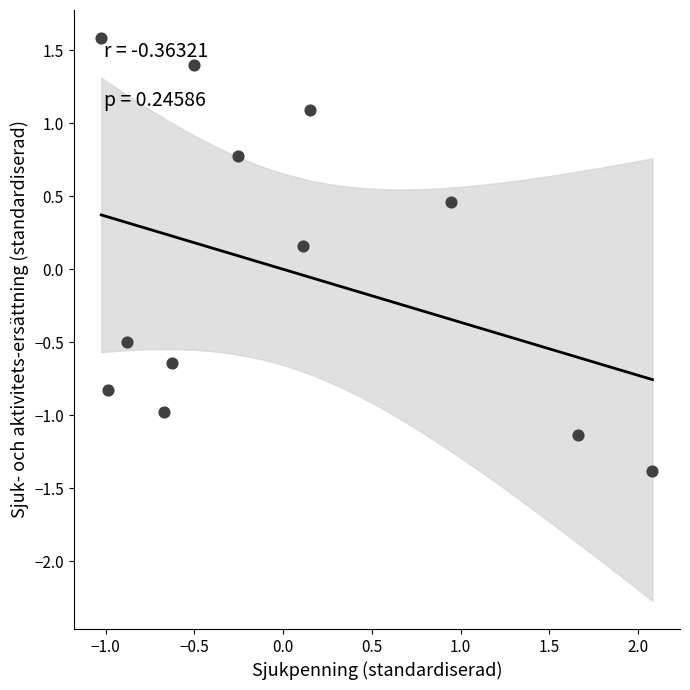

What is the range of X values (max minus min)?

3.1